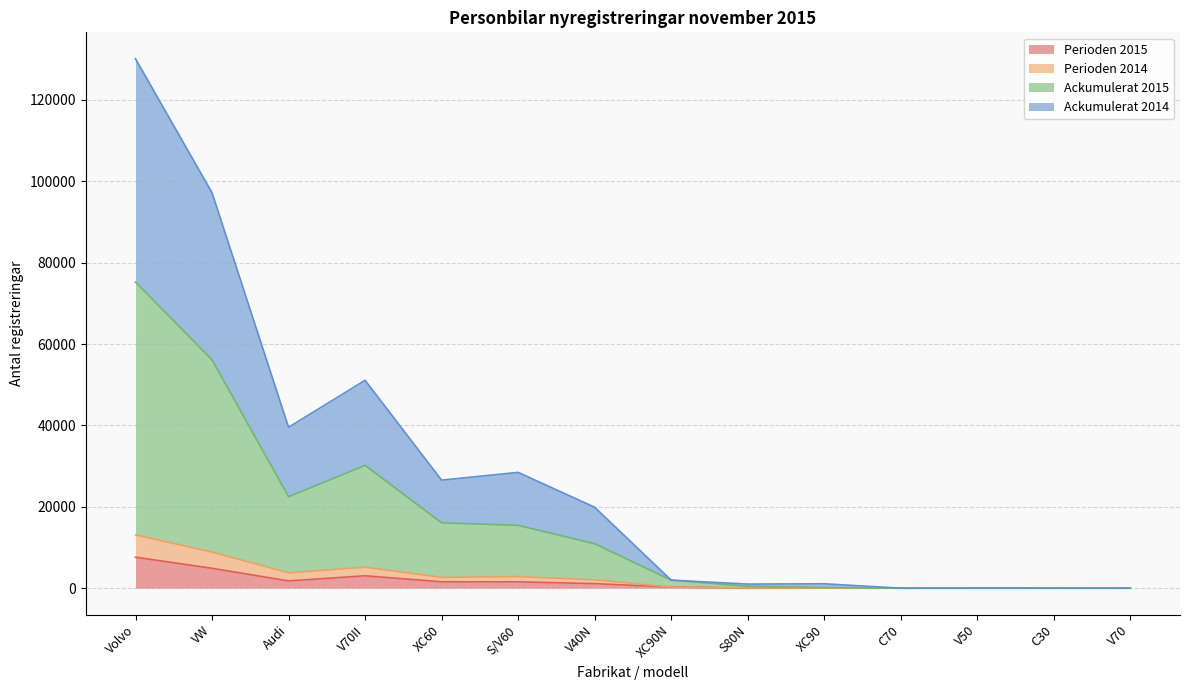

What is the total value across all series at Volvo?

130096